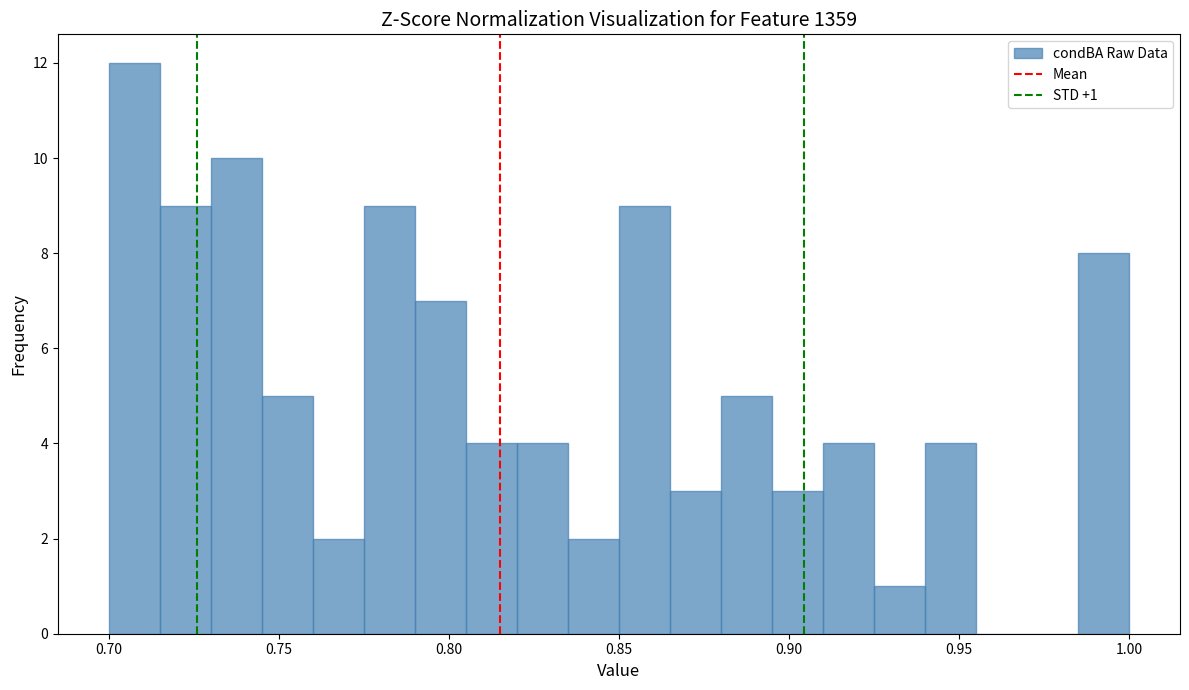

Read against the x-axis, roughly where is the centre of the tallest bar?

0.710